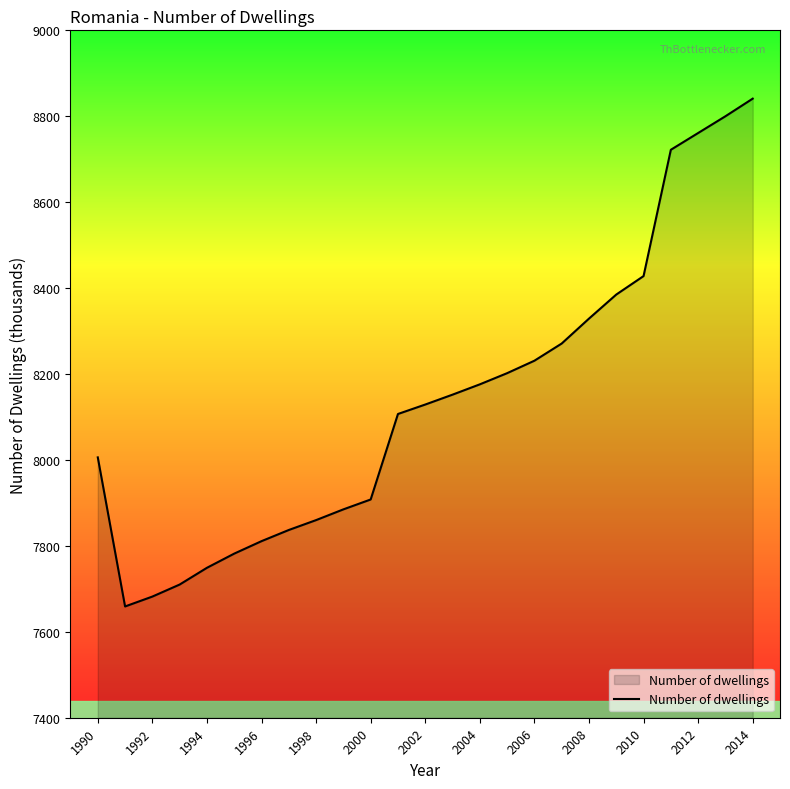

What is the minimum value shown in the chart?

7659